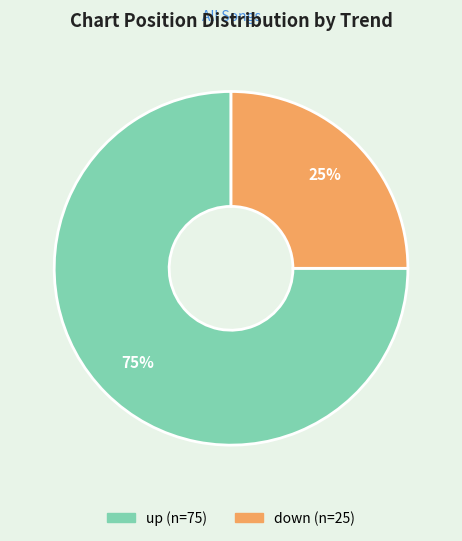

Combined, do down and up account for over 50%?

Yes